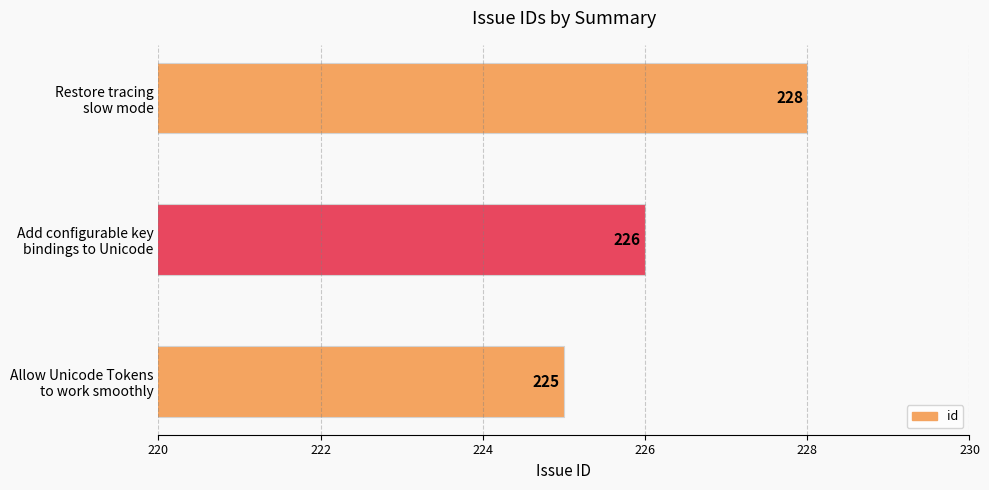

How many values are between 225 and 228?

3